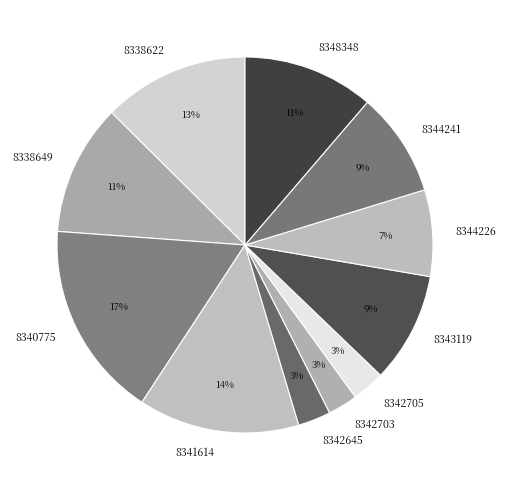

To the nearest percent, what is the combined percentage of 8342705 and 8348348?

14%